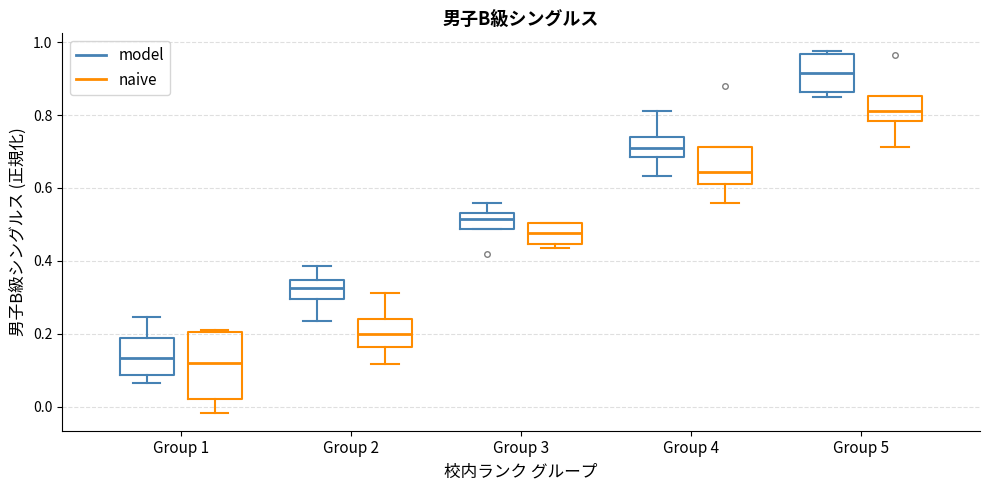

Reading left to right, read every box against the y-axis: the position of its median line, the range the box covers, and the ends of its whiskers. The values are not printed on the chart, so give them approximately, as read against the axis.

Group 1 (model): median 0.14, box 0.08 to 0.18, whiskers 0.06 to 0.24
Group 1 (naive): median 0.12, box 0.02 to 0.20, whiskers -0.02 to 0.22
Group 2 (model): median 0.32, box 0.30 to 0.34, whiskers 0.24 to 0.38
Group 2 (naive): median 0.20, box 0.16 to 0.24, whiskers 0.12 to 0.32
Group 3 (model): median 0.52, box 0.48 to 0.54, whiskers 0.48 to 0.56
Group 3 (naive): median 0.48, box 0.44 to 0.50, whiskers 0.44 (just below the box's lower edge) to 0.50
Group 4 (model): median 0.70, box 0.68 to 0.74, whiskers 0.64 to 0.82
Group 4 (naive): median 0.64, box 0.62 to 0.72, whiskers 0.56 to 0.72
Group 5 (model): median 0.92, box 0.86 to 0.96, whiskers 0.84 to 0.98
Group 5 (naive): median 0.82, box 0.78 to 0.86, whiskers 0.72 to 0.86